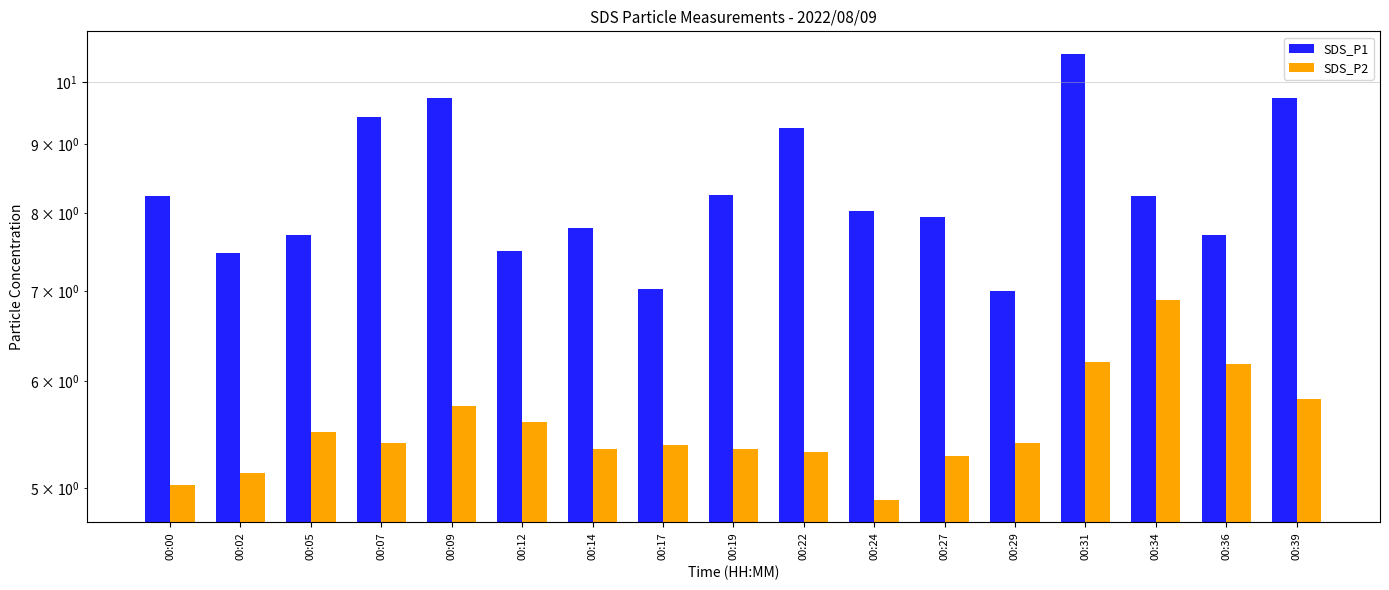

What is the difference between the maximum and minimum values in the SDS_P2 series?

2.0